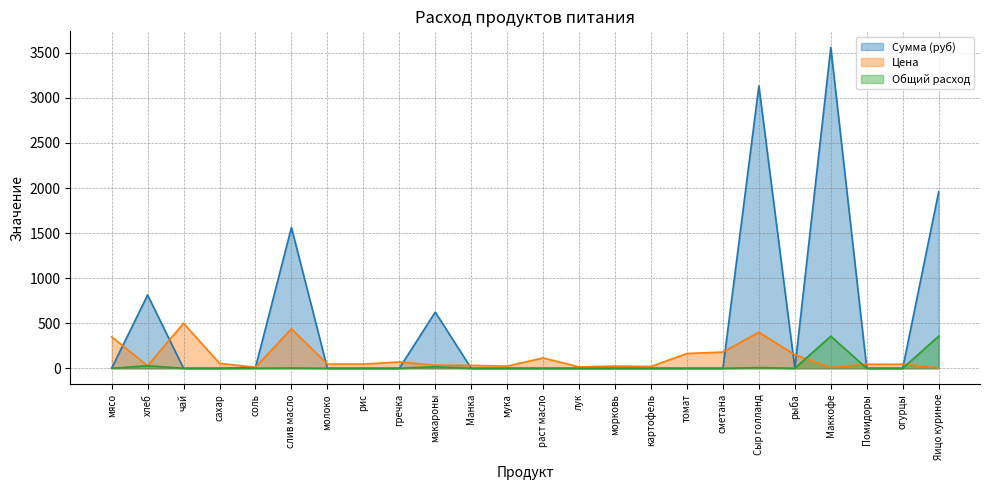

In Цена, how many points are lower than both neighbors (excluding endpoints)?

6